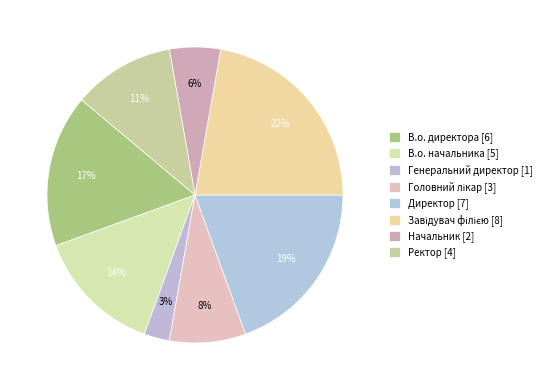

Rank the categories by value from lowest to highest.

Генеральний директор, Начальник, Головний лікар, Ректор, В.о. начальника, В.о. директора, Директор, Завідувач філією